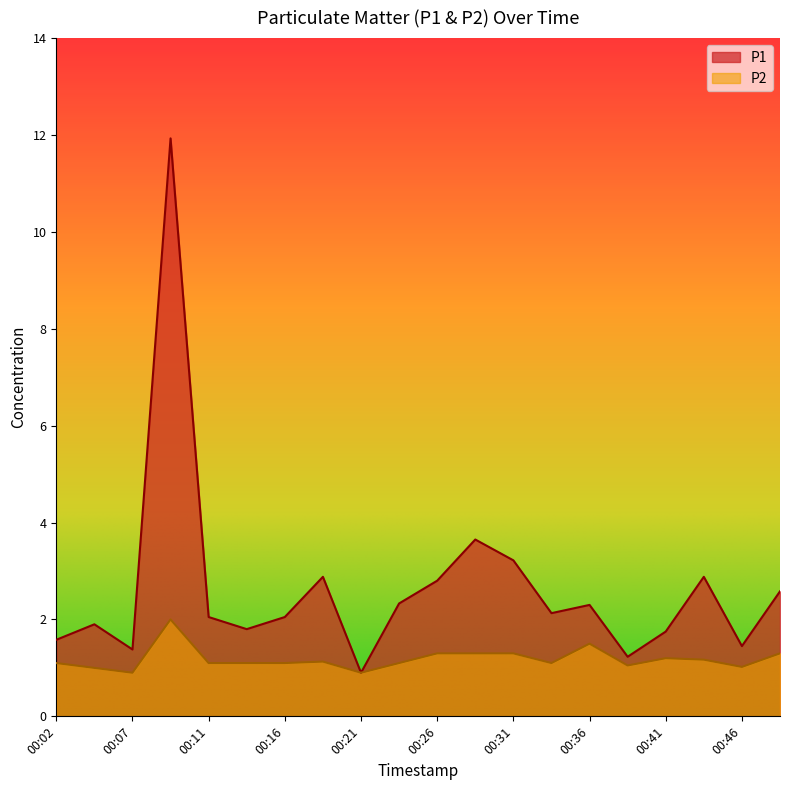

Reading left to right, what are all the values shown in this chart?

P1: 00:02=1.6	00:04=1.9	00:07=1.4	00:09=11.9	00:11=2.0	00:14=1.8	00:16=2.0	00:19=2.9	00:21=0.9	00:24=2.3	00:26=2.8	00:29=3.6	00:31=3.2	00:33=2.1	00:36=2.3	00:38=1.2	00:41=1.8	00:43=2.9	00:46=1.4	00:48=2.6
P2: 00:02=1.1	00:04=1.0	00:07=0.9	00:09=2.0	00:11=1.1	00:14=1.1	00:16=1.1	00:19=1.1	00:21=0.9	00:24=1.1	00:26=1.3	00:29=1.3	00:31=1.3	00:33=1.1	00:36=1.5	00:38=1.1	00:41=1.2	00:43=1.2	00:46=1.0	00:48=1.3